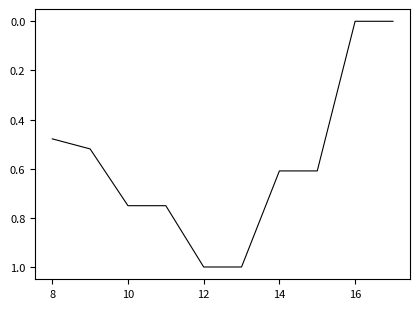

What is the maximum value shown in the chart?

1.0